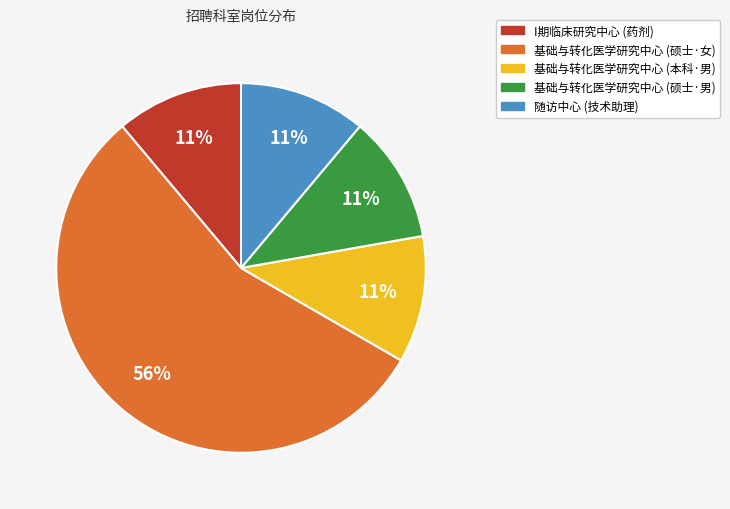

Is there a majority slice in this chart?

Yes